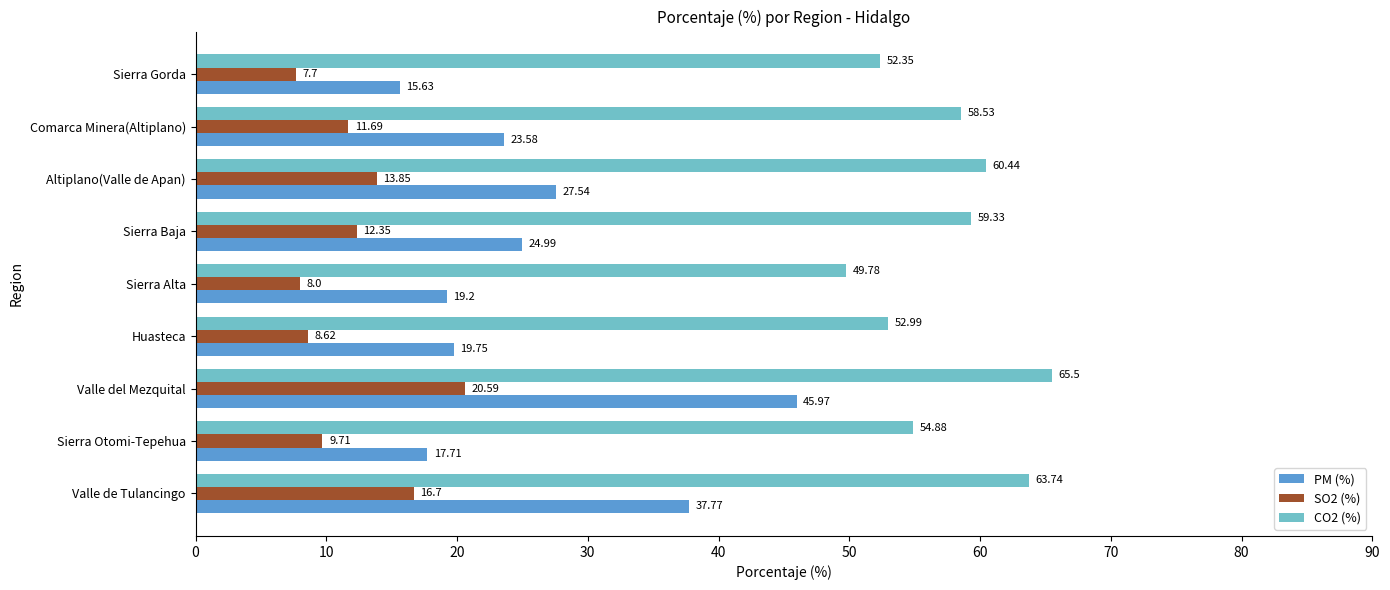

How many values in the CO2 (%) series are below 58?

4